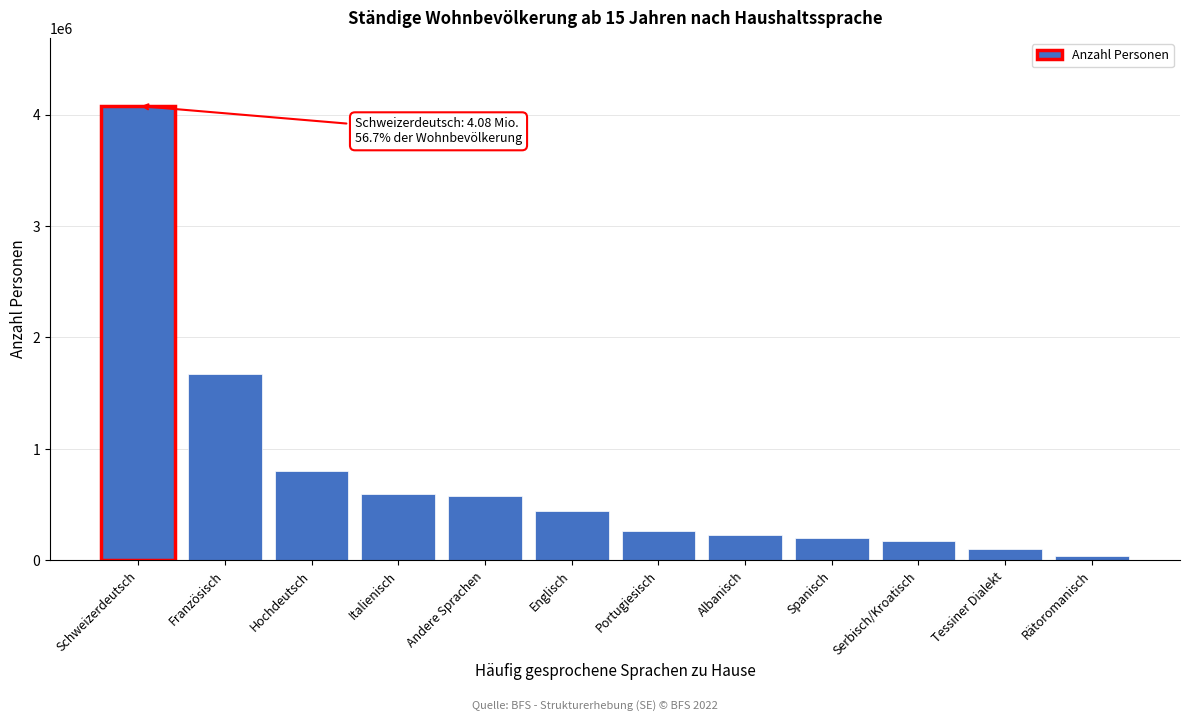

Which label corresponds to the largest value in the chart?

Schweizerdeutsch